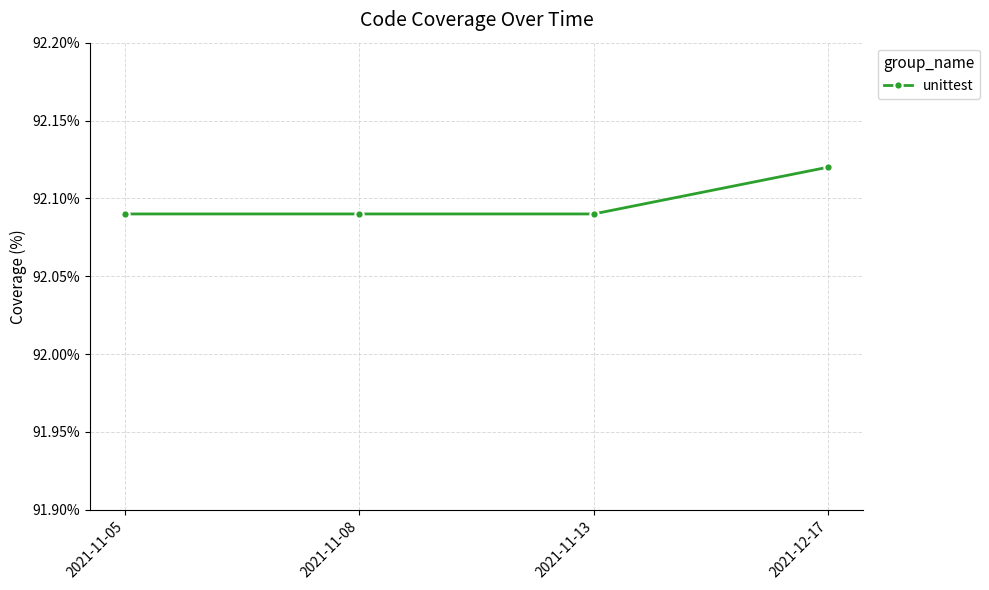

Which label corresponds to the largest value in the chart?

2021-12-17